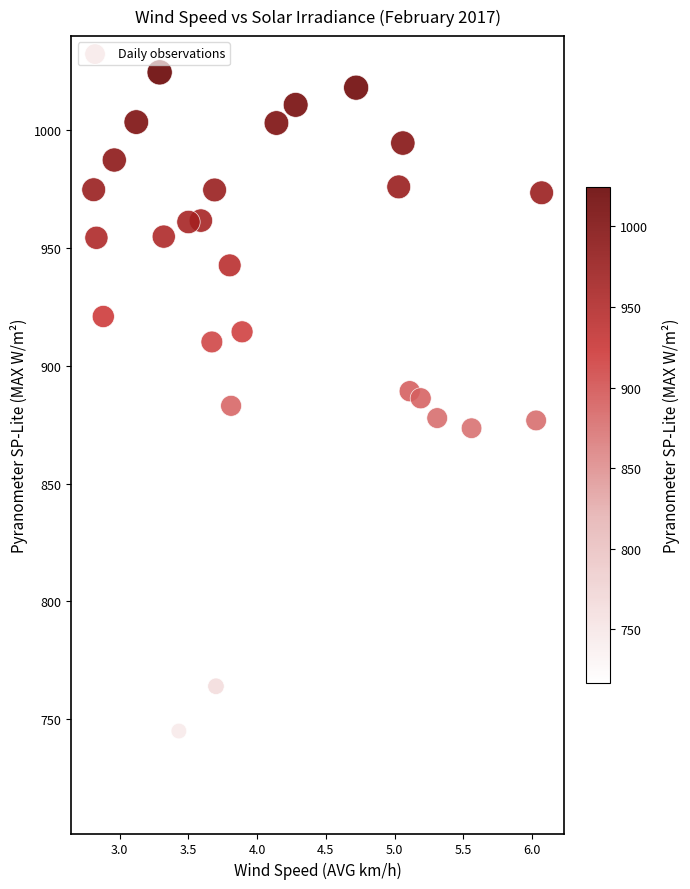

What is the range of X values (max minus min)?

3.3